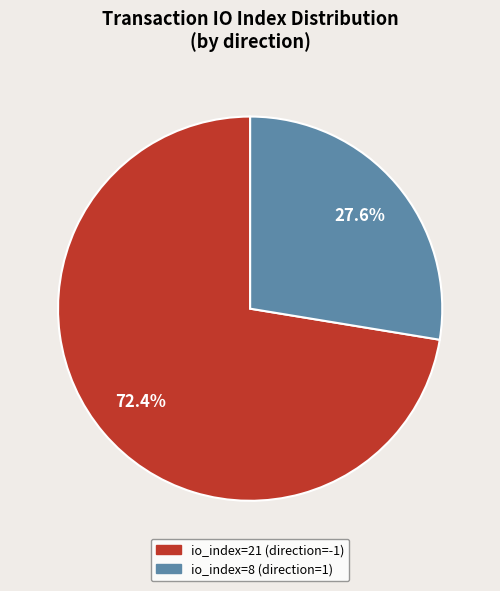

To the nearest percent, what percentage of the pie is io_index=8 (direction=1)?

28%